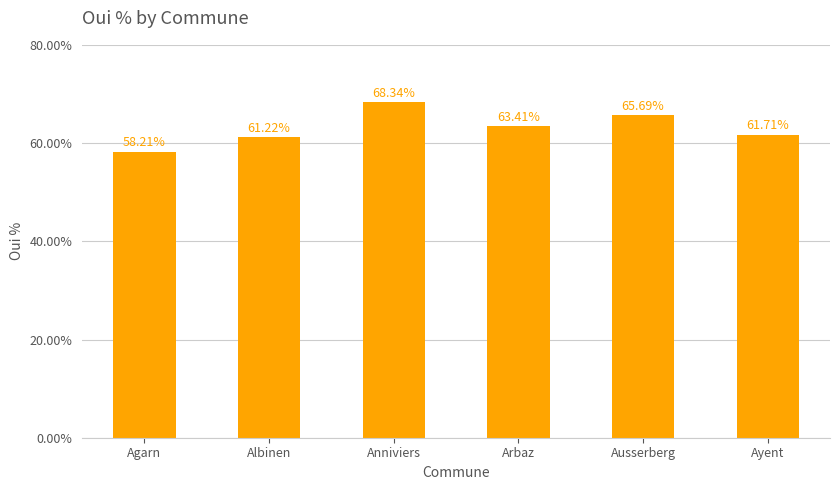

Reading left to right, extract all data points from this chart.

58.2	61.2	68.3	63.4	65.7	61.7